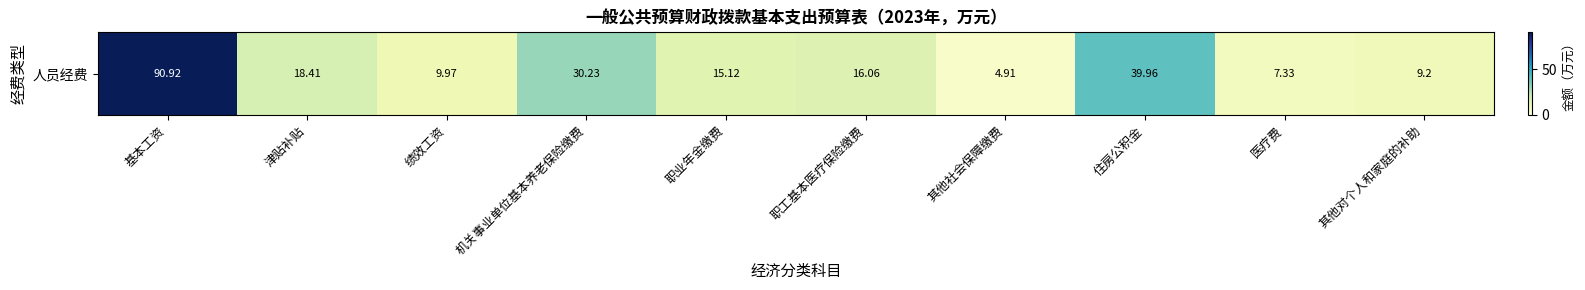

Which label corresponds to the largest value in the chart?

基本工资